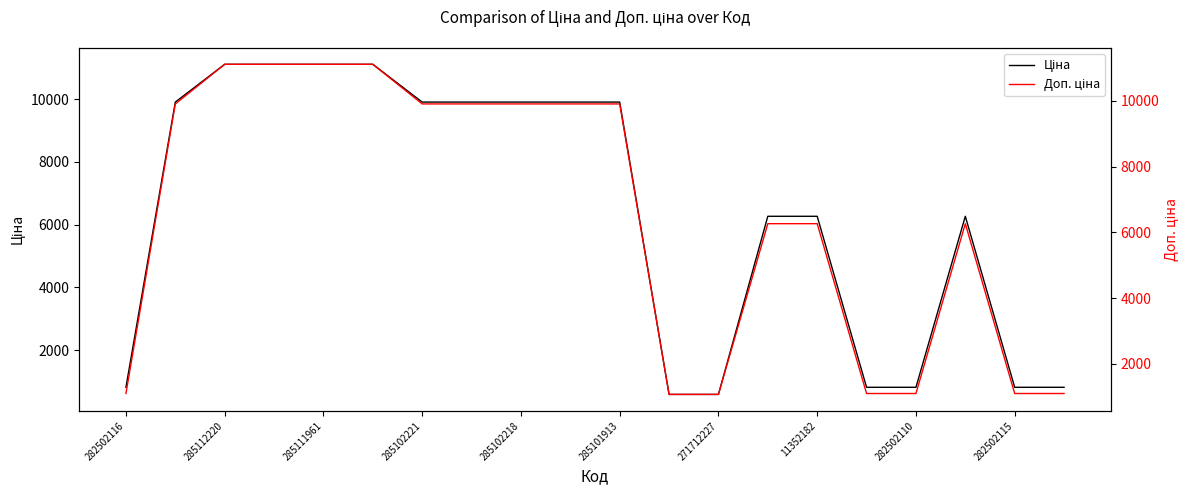

What is the greatest value displayed?

11113.6